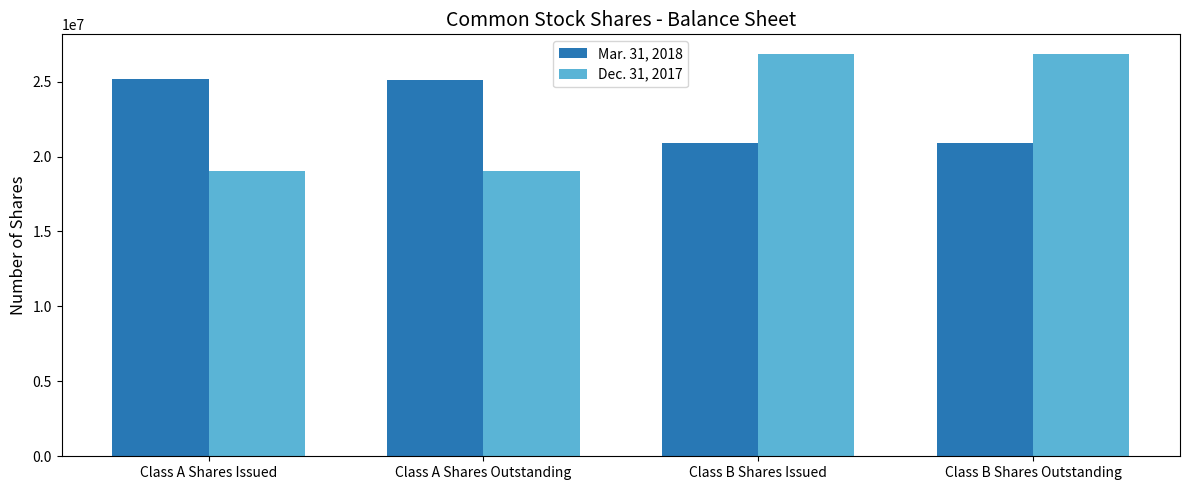

The Mar. 31, 2018 series shows 25133000 at Class A Shares Outstanding. True or false?

True